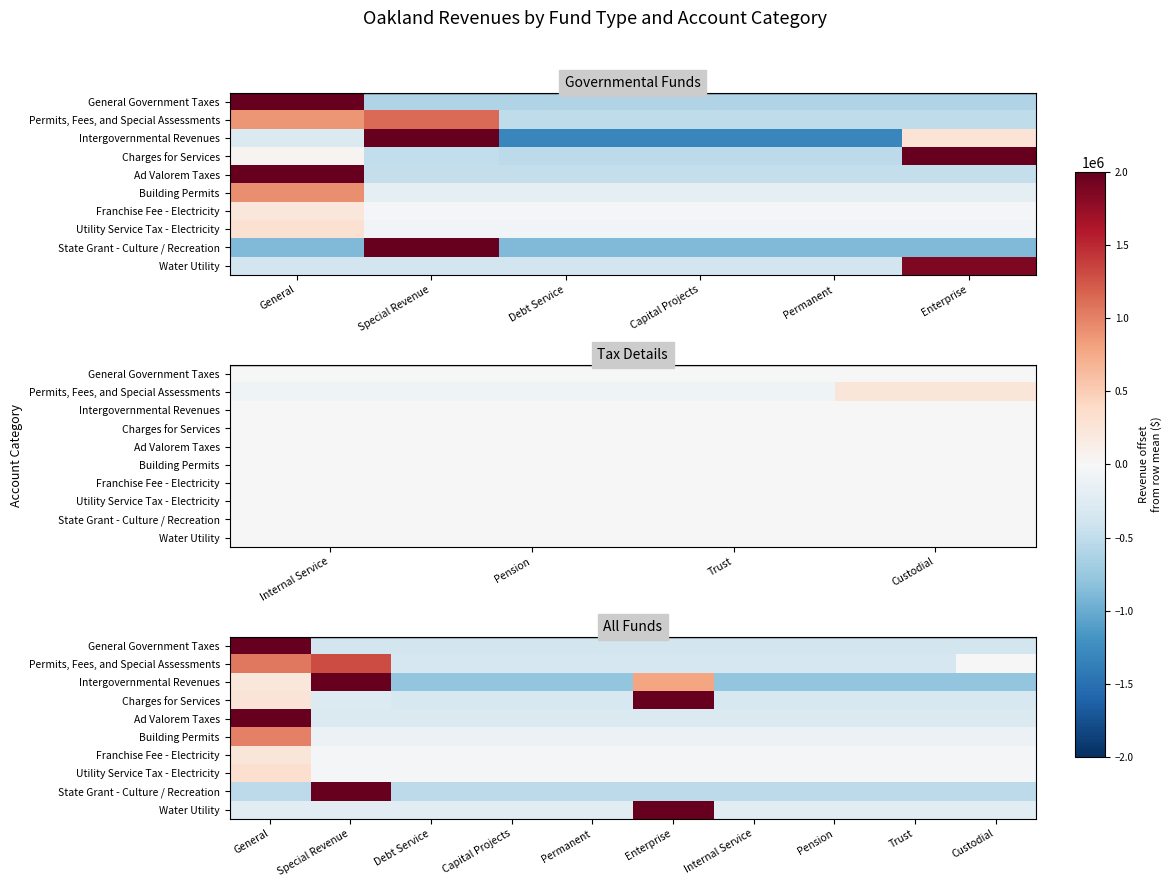

At which category is the sum across all series the highest?

Special Revenue